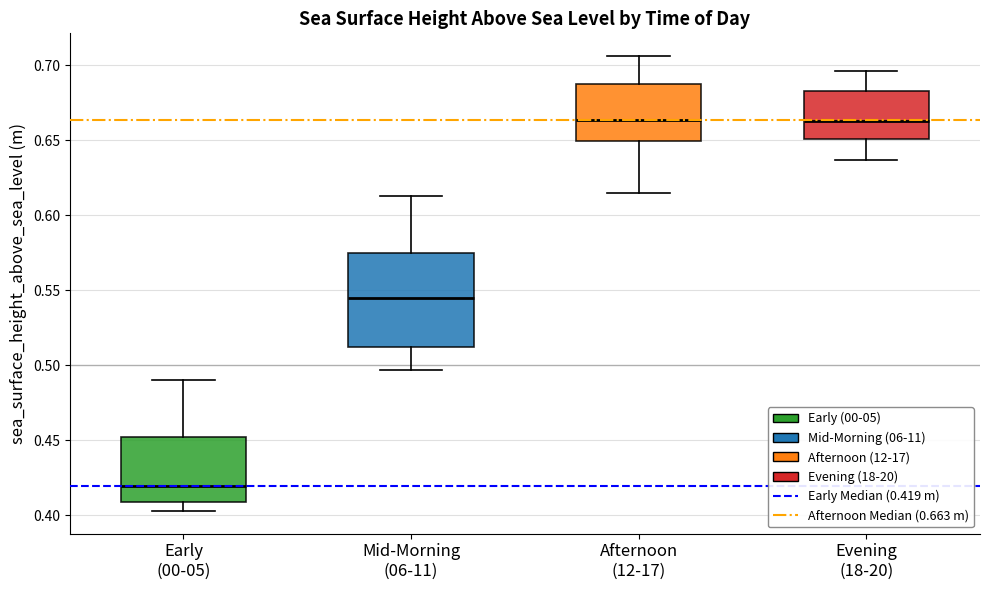

Reading left to right, transcribe this box plot: for each box, give where its median line is, the range the box spans, and where its two whiskers end, as read against the y-axis. The values are not printed on the chart, so give them approximately, as read against the axis.

Early (00-05): median 0.420, box 0.410 to 0.450, whiskers 0.405 to 0.490
Mid-Morning (06-11): median 0.545, box 0.510 to 0.575, whiskers 0.495 to 0.615
Afternoon (12-17): median 0.665, box 0.650 to 0.690, whiskers 0.615 to 0.705
Evening (18-20): median 0.665, box 0.650 to 0.685, whiskers 0.635 to 0.695